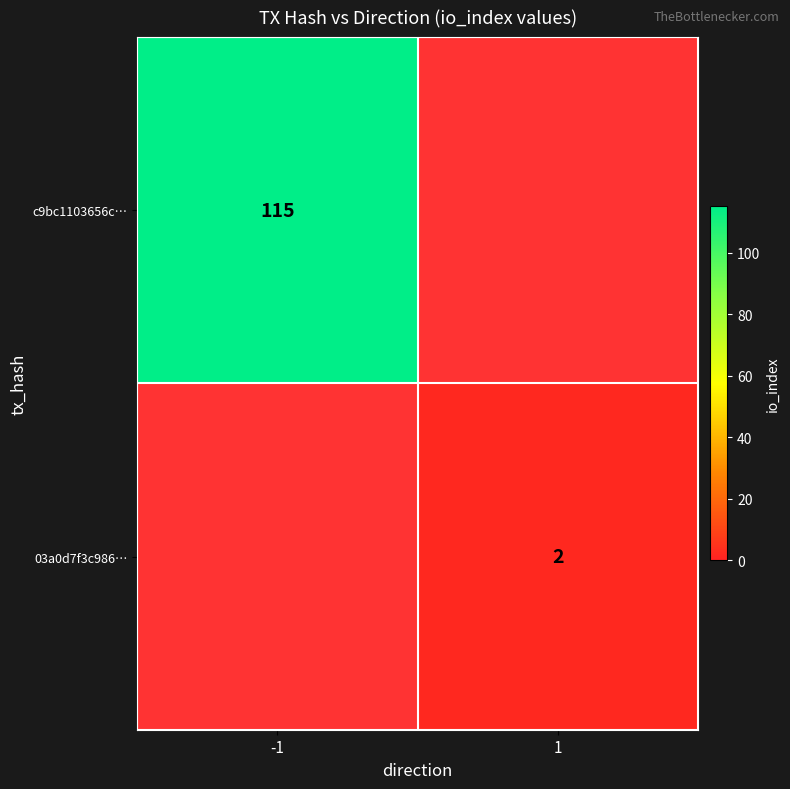

Which category has the highest value in the c9bc1103656c… series?

-1